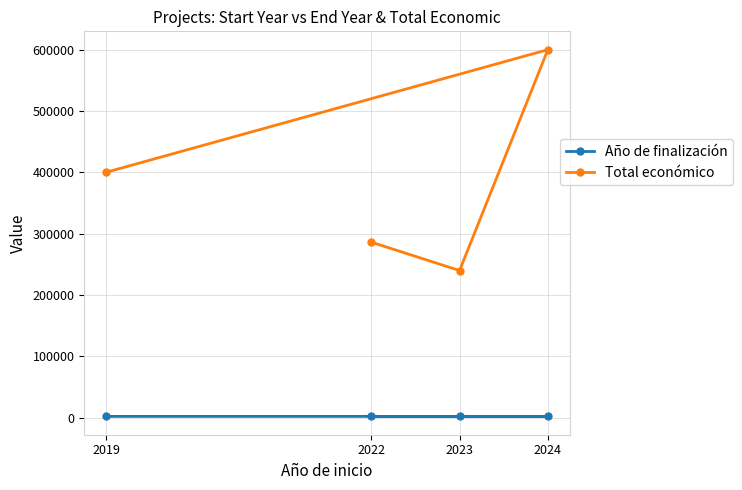

Where is the first local maximum for Total económico?

2024